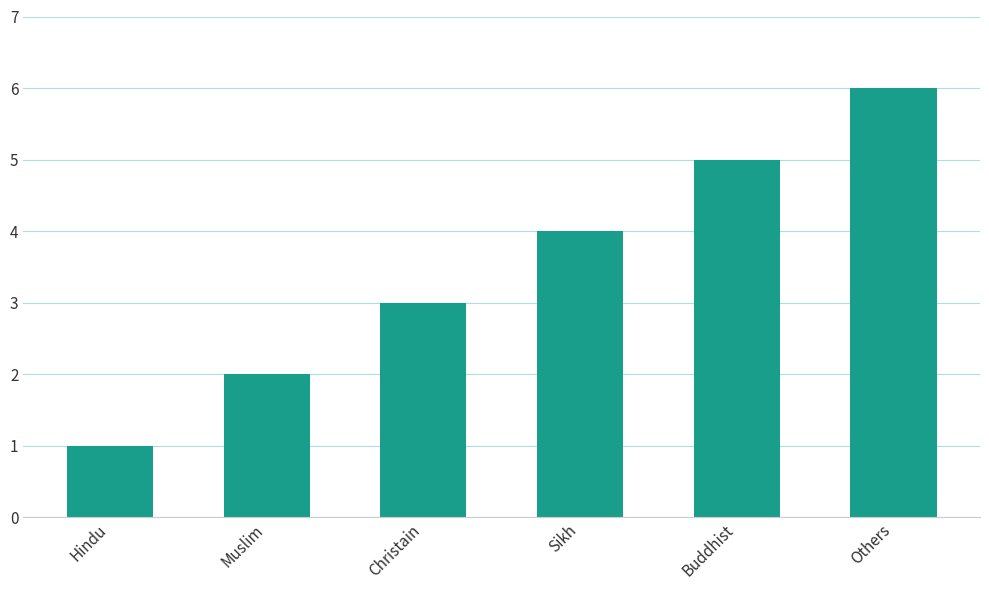

What is the label of the 4th bar from the right?

Christain